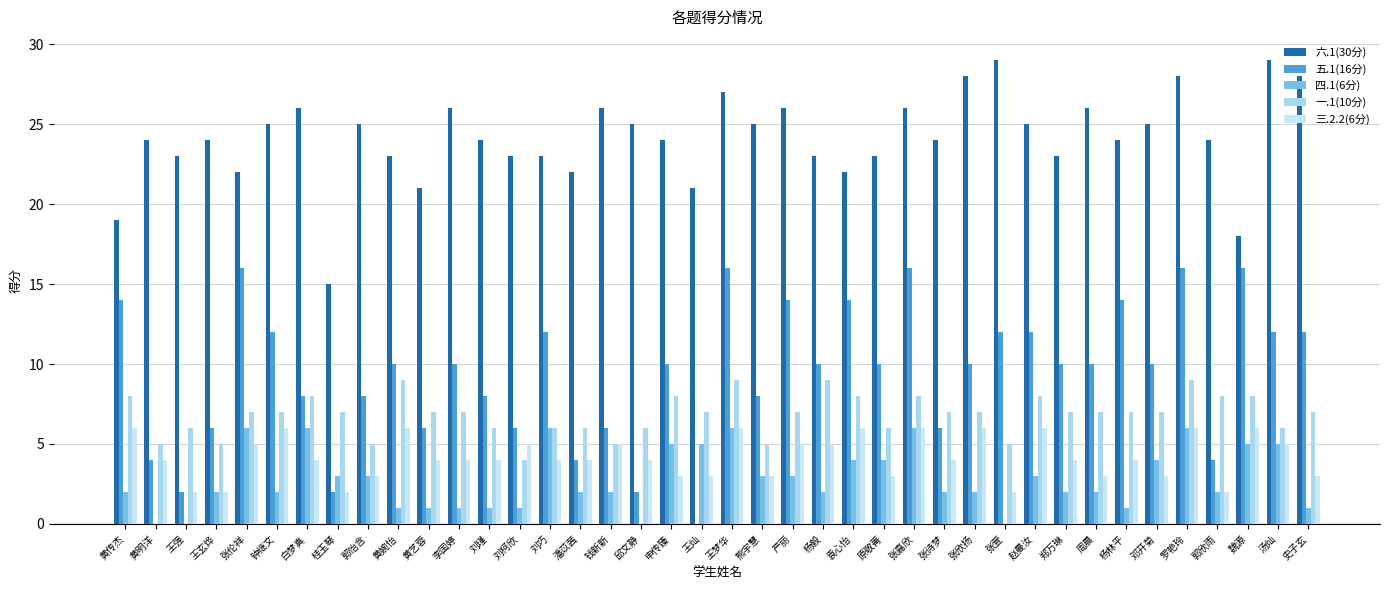

The value of 一.1(10分) at 邓开菊 is 2. True or false?

False